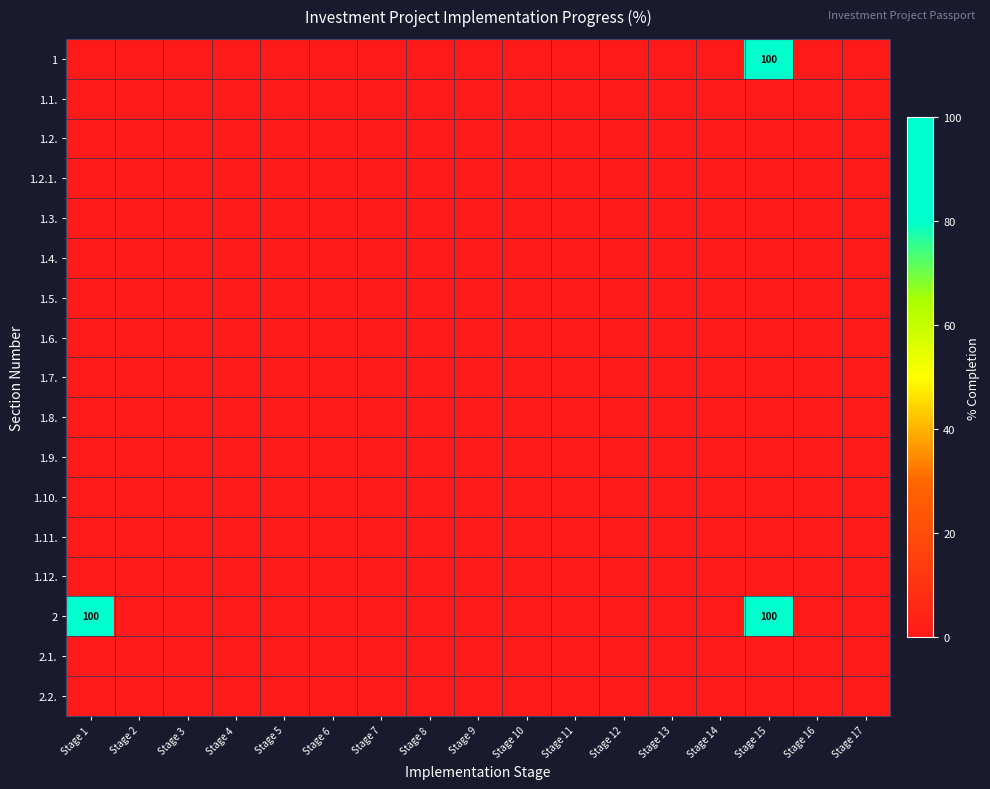

Rank the series by their maximum value, from highest to lowest.

1, 2, 1.1., 1.2., 1.2.1., 1.3., 1.4., 1.5., 1.6., 1.7., 1.8., 1.9., 1.10., 1.11., 1.12., 2.1., 2.2.